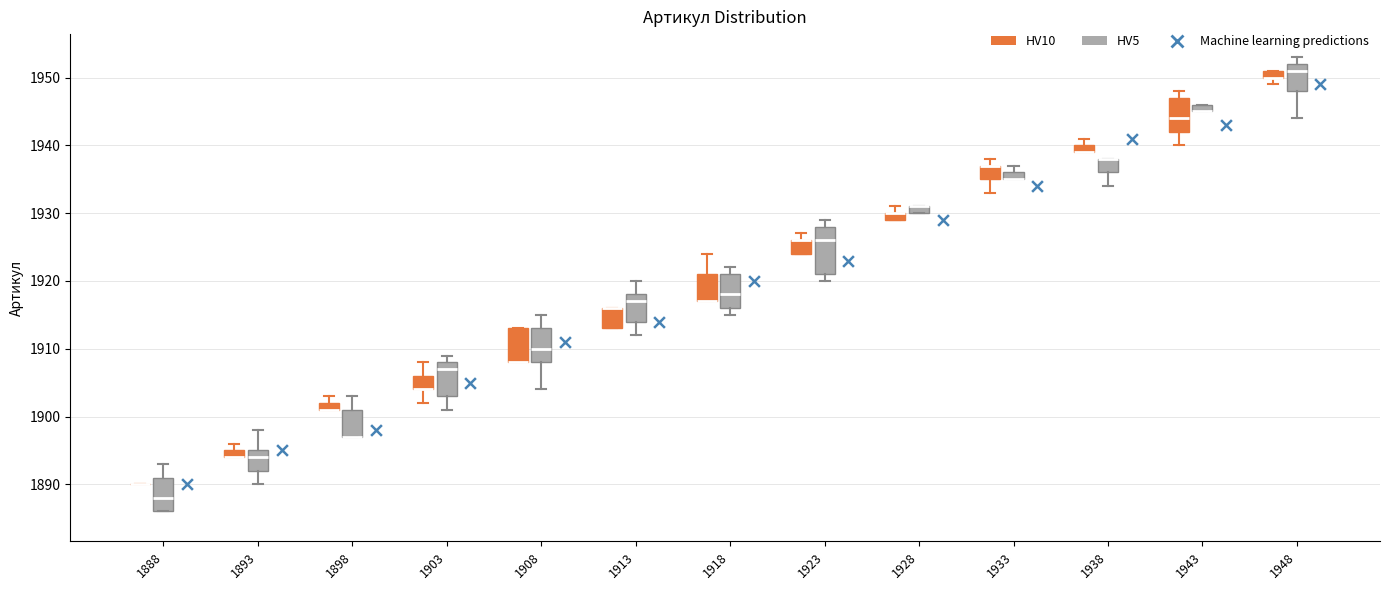

Which box is the tallest, from its lower edge to its upper edge?

1923 (HV5)